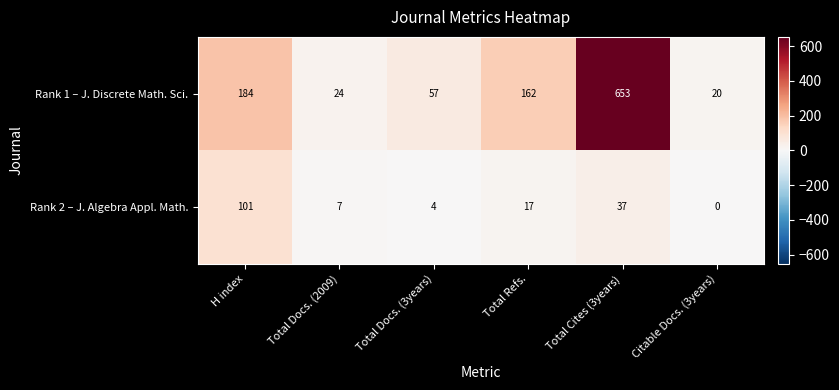

What is the difference between the maximum and minimum values in the Rank 1 – J. Discrete Math. Sci. series?

633